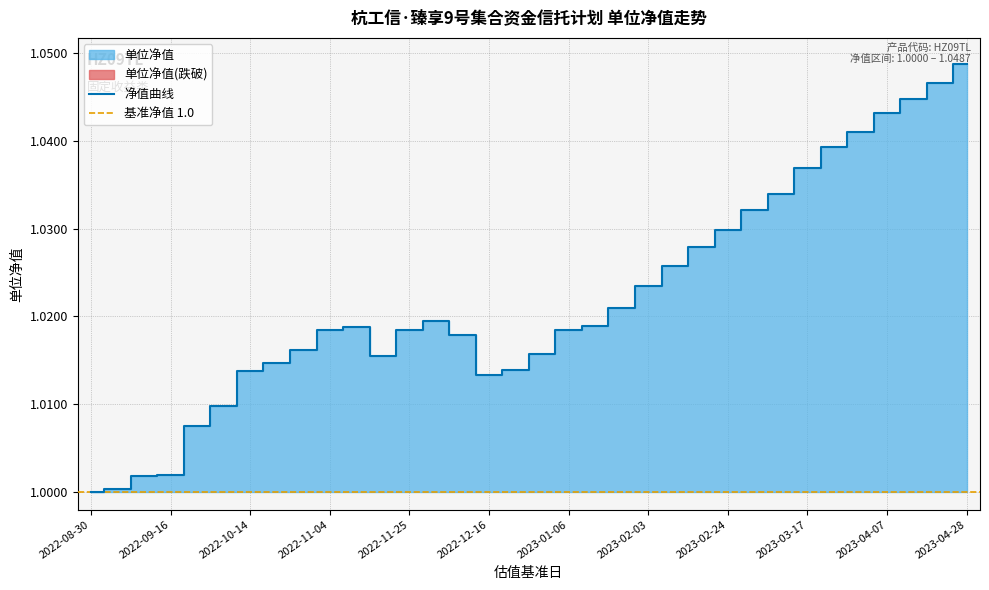

What position from the right is 2022-12-16?

19